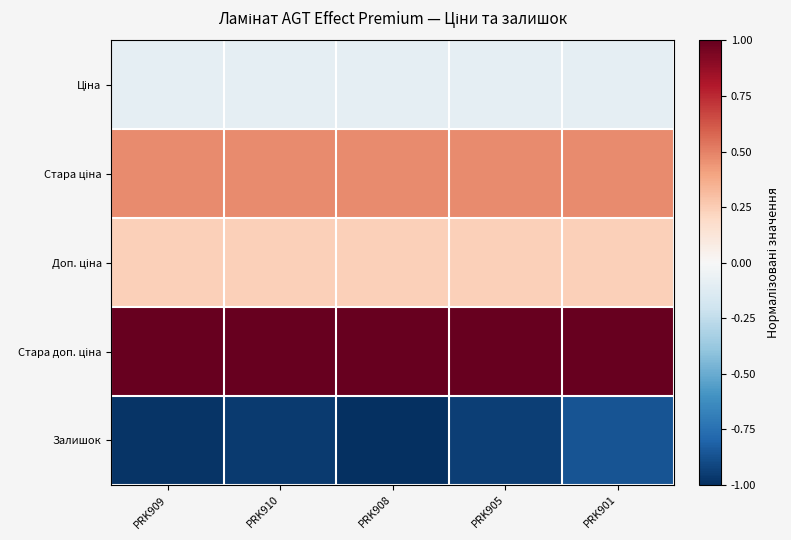

At which category is the sum across all series the highest?

PRK901